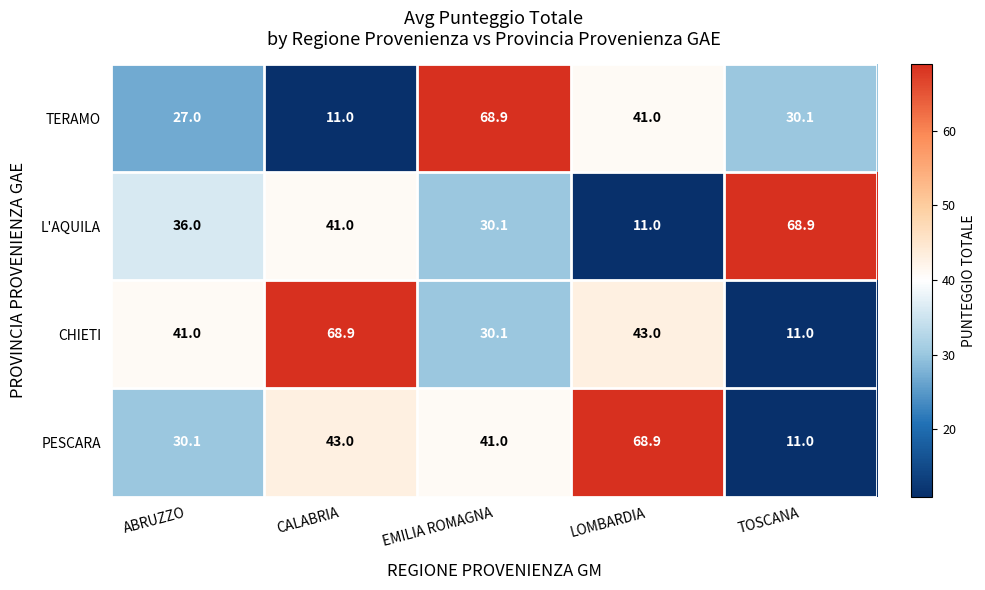

Is it true that TERAMO equals 68.9 at EMILIA ROMAGNA?

True